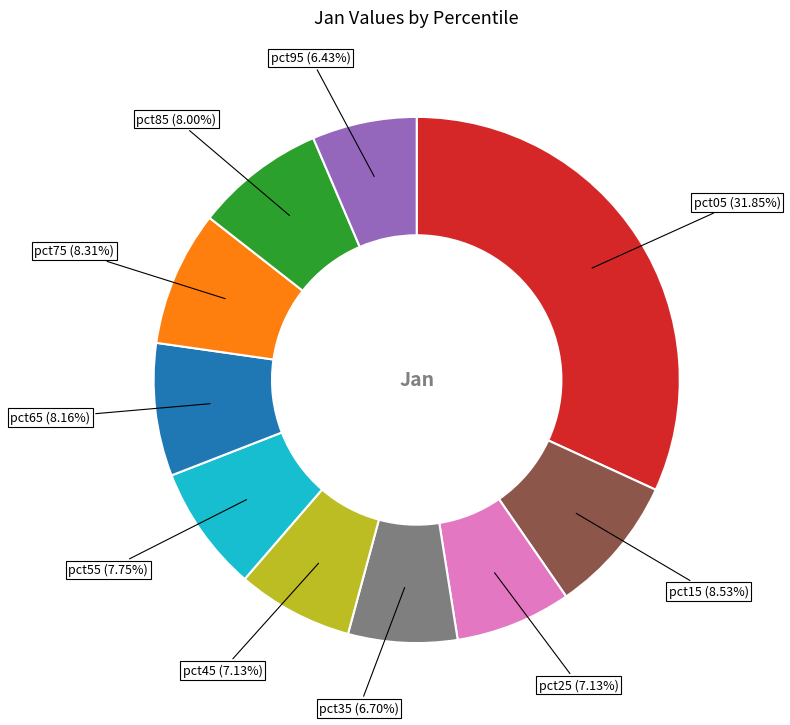

Count the number of slices in the pie.

10